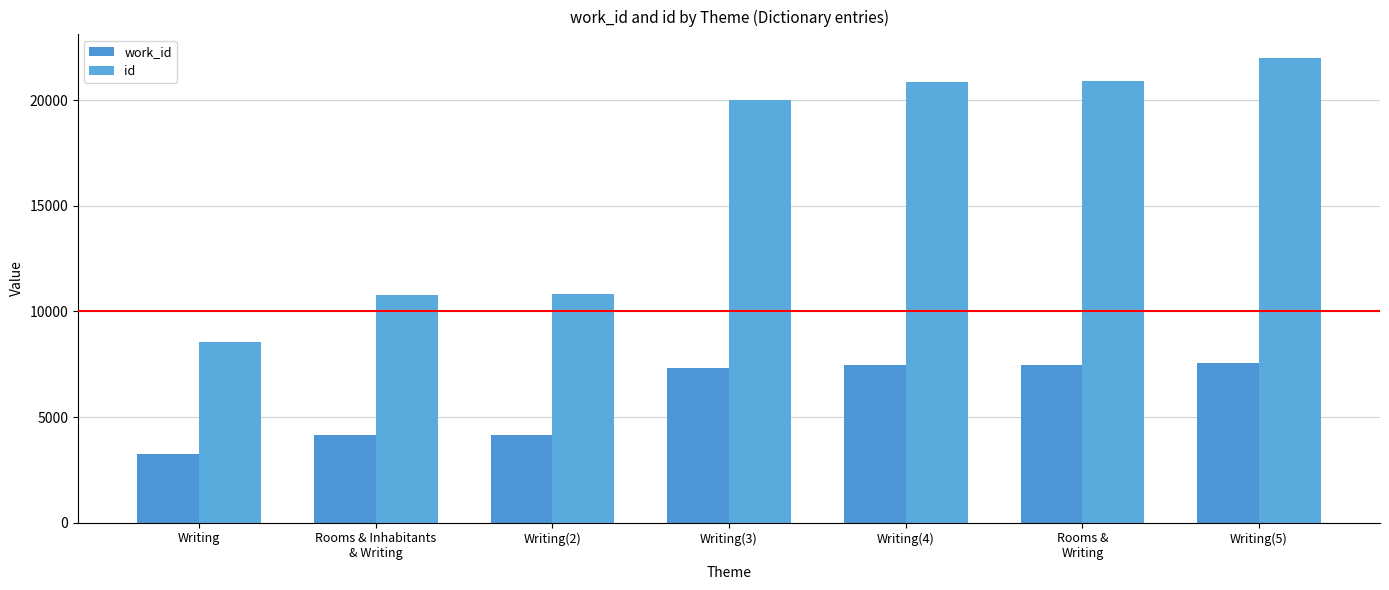

What are all the series names shown in the legend?

work_id, id